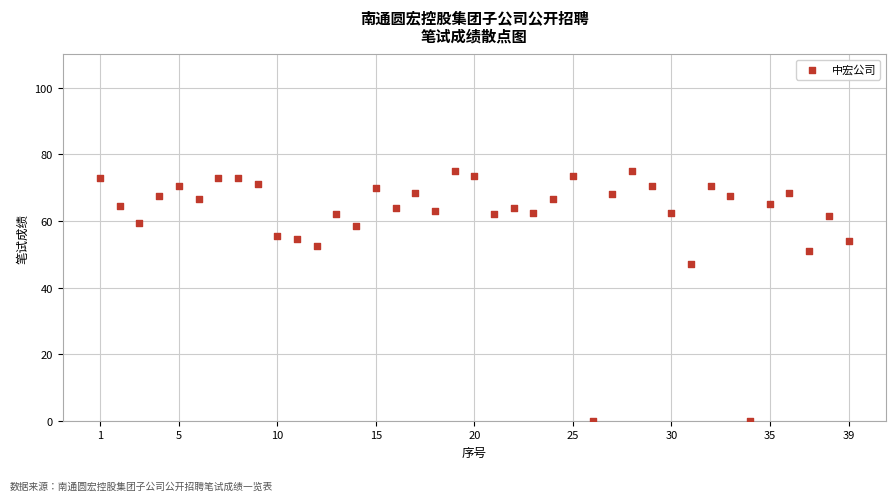

What is the range of X values (max minus min)?

38.0